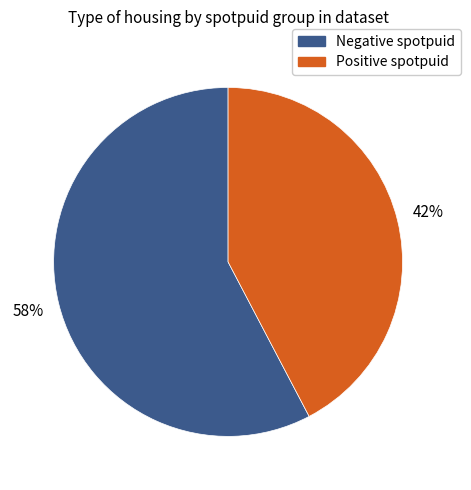

True or false: Negative spotpuid accounts for 58% of the total.

True